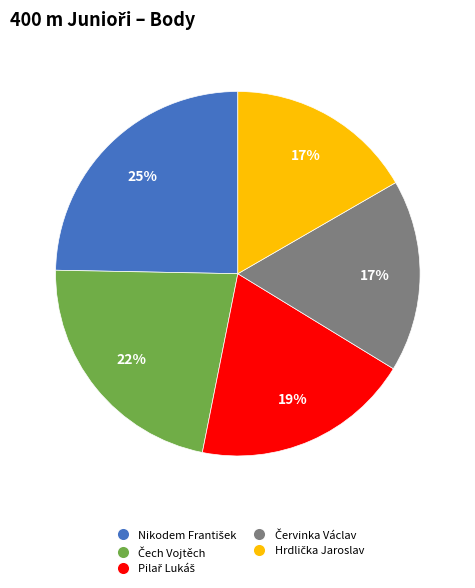

To the nearest percent, what is the average slice percentage?

20%